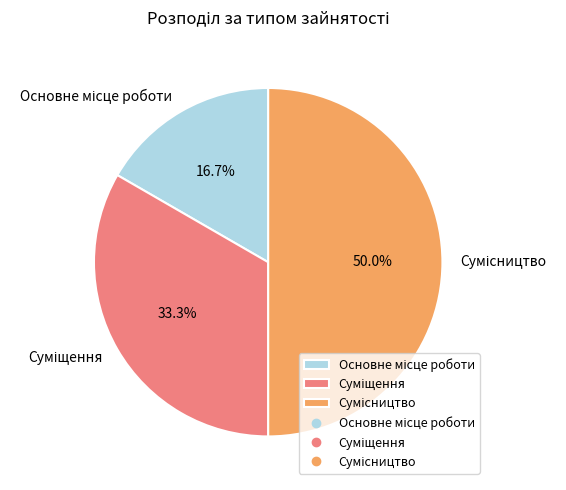

Does any single category account for the majority?

No